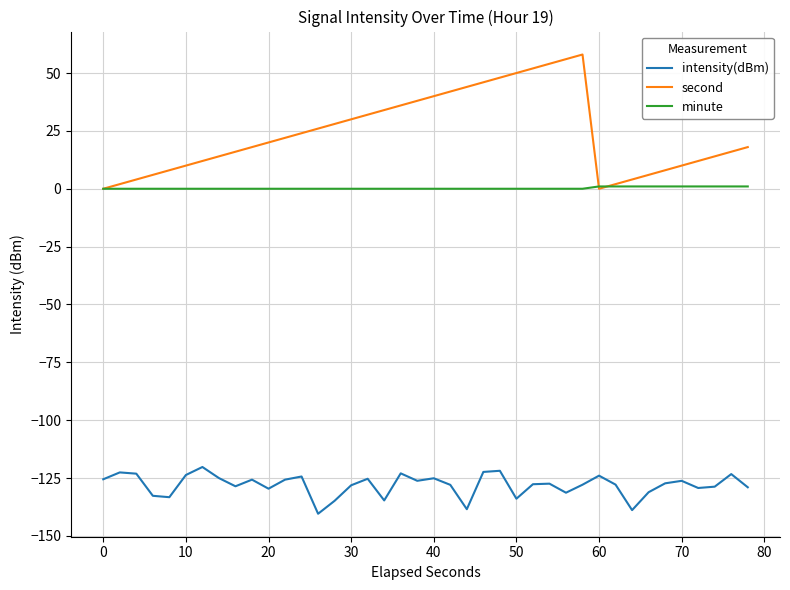

True or false: intensity(dBm) and second cross at least once.

False